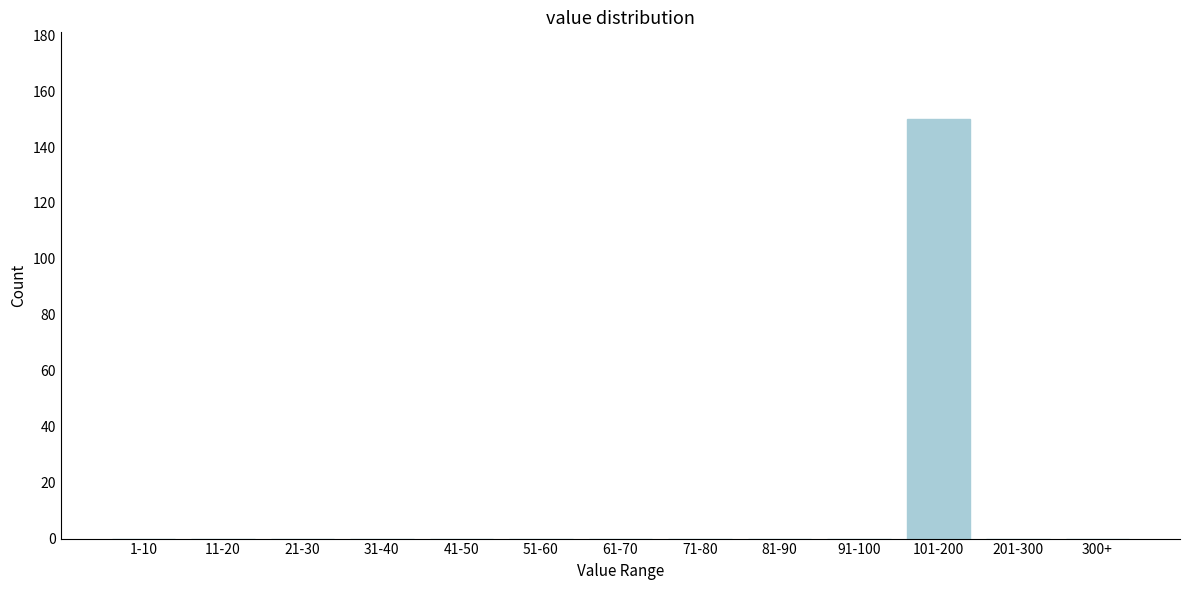

Reading left to right, list all the values displayed in this chart.

1-10=0	11-20=0	21-30=0	31-40=0	41-50=0	51-60=0	61-70=0	71-80=0	81-90=0	91-100=0	101-200=150	201-300=0	300+=0